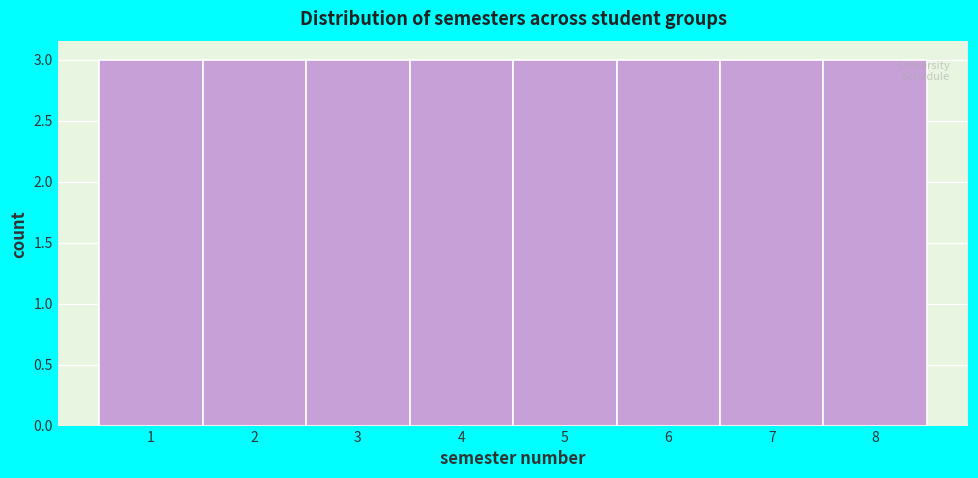

Reading left to right, list every bar in this chart as the range it spans on the x-axis followed by its height. The values are not printed on the chart, so give them approximately, as read against the axis.

0.5 to 1.5: 3
1.5 to 2.5: 3
2.5 to 3.5: 3
3.5 to 4.5: 3
4.5 to 5.5: 3
5.5 to 6.5: 3
6.5 to 7.5: 3
7.5 to 8.5: 3